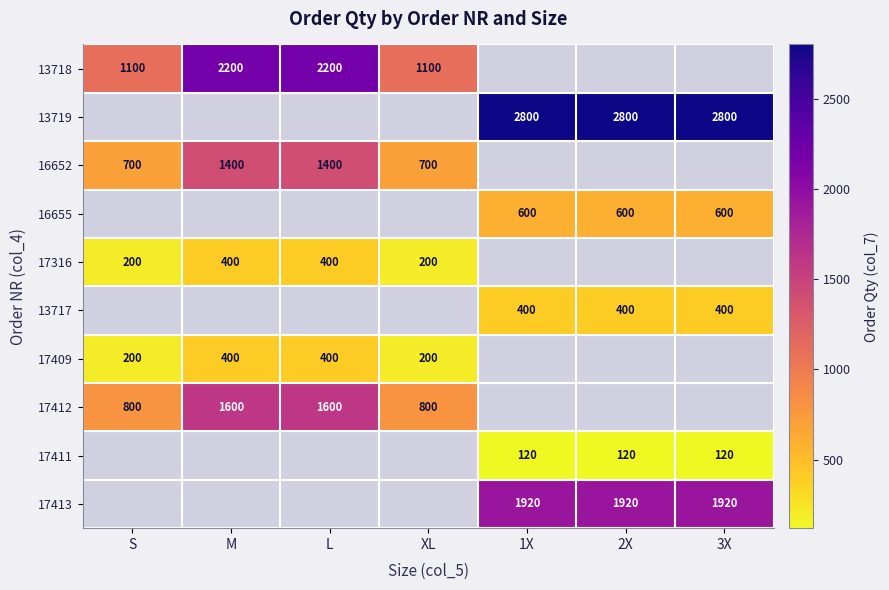

What is the maximum value shown in the chart?

2800.0